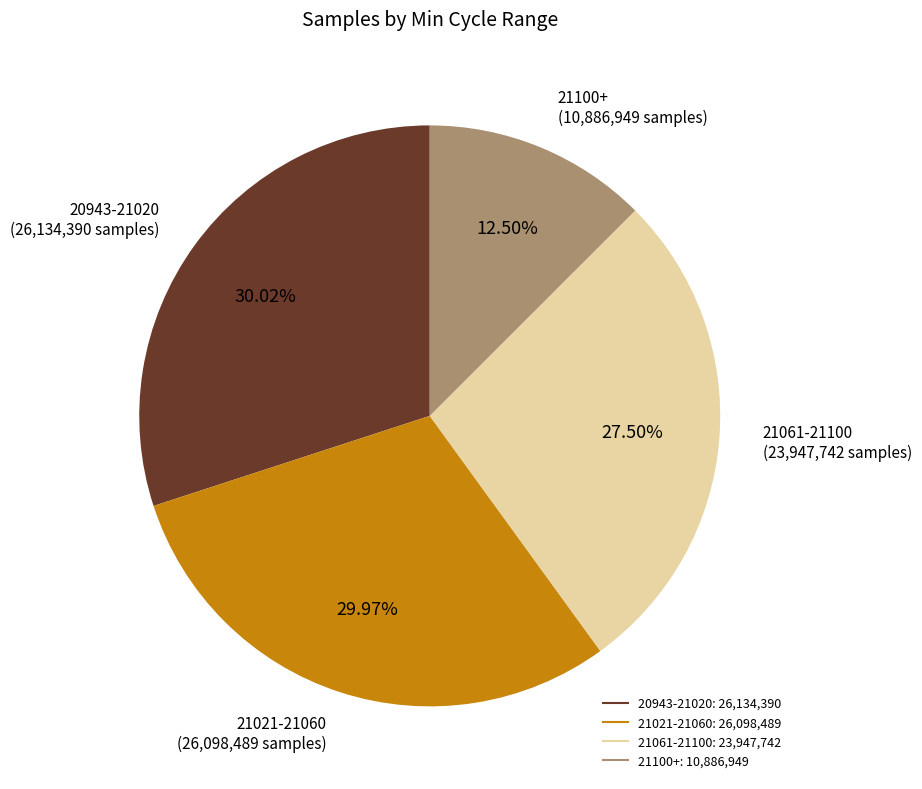

Is there any slice that represents more than half of the pie?

No